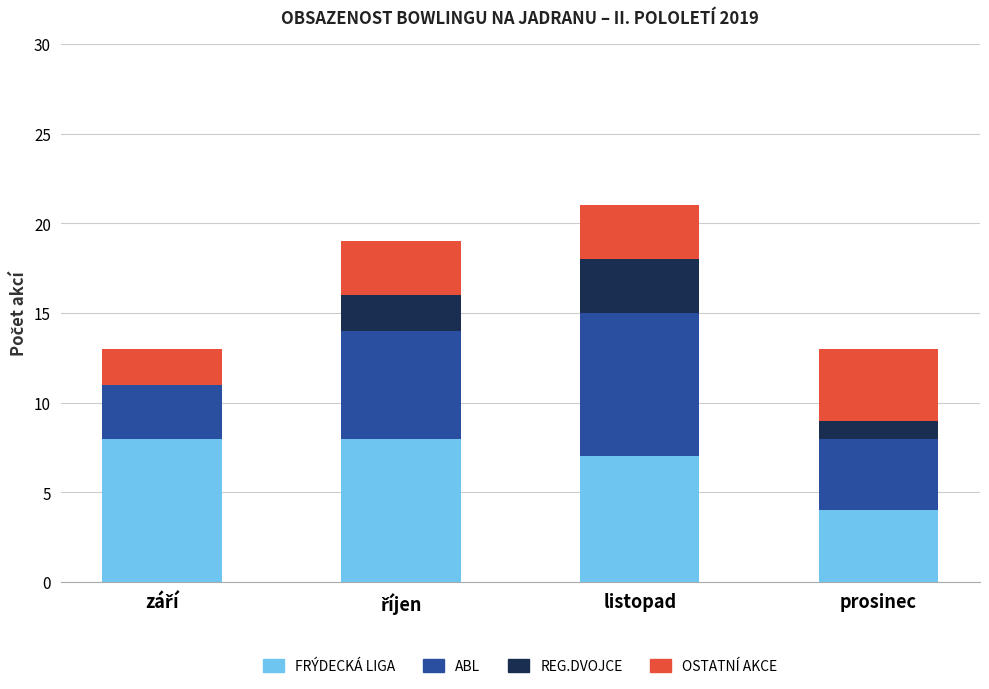

What is the total value across all series at prosinec?

13